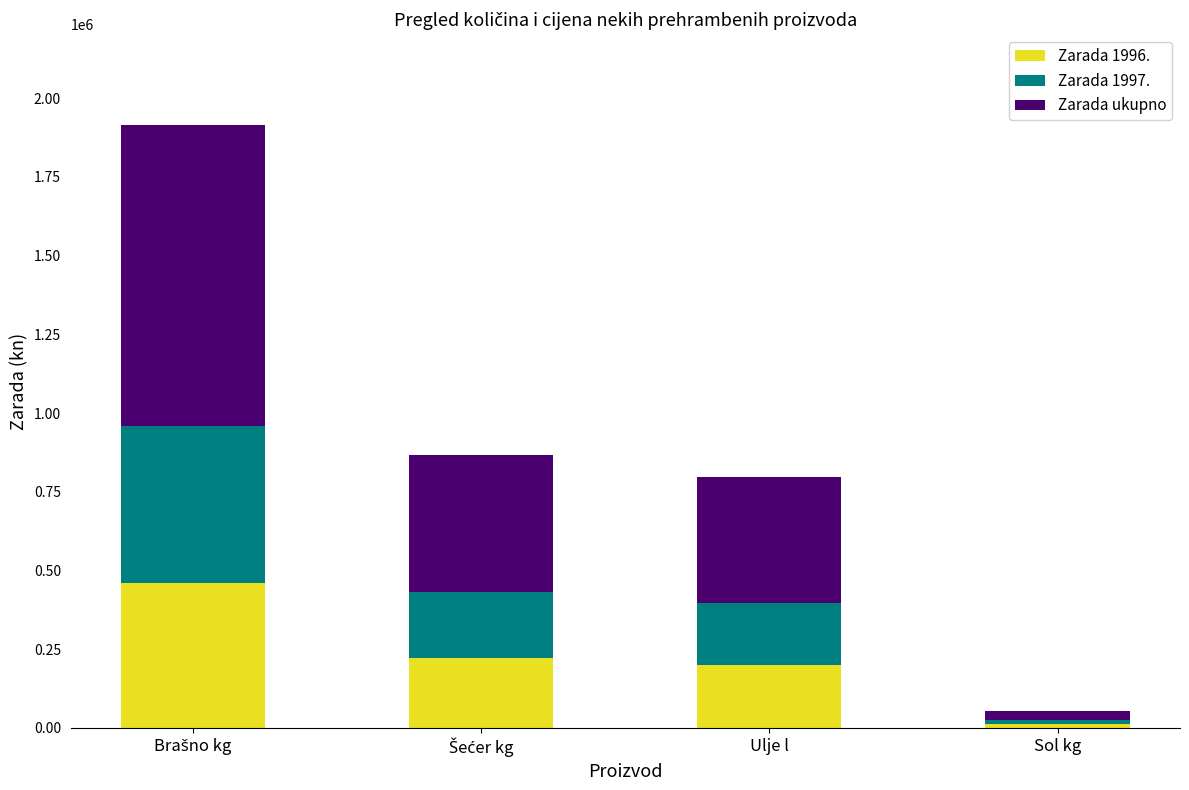

Which category has the lowest value in the Zarada 1996. series?

Sol kg